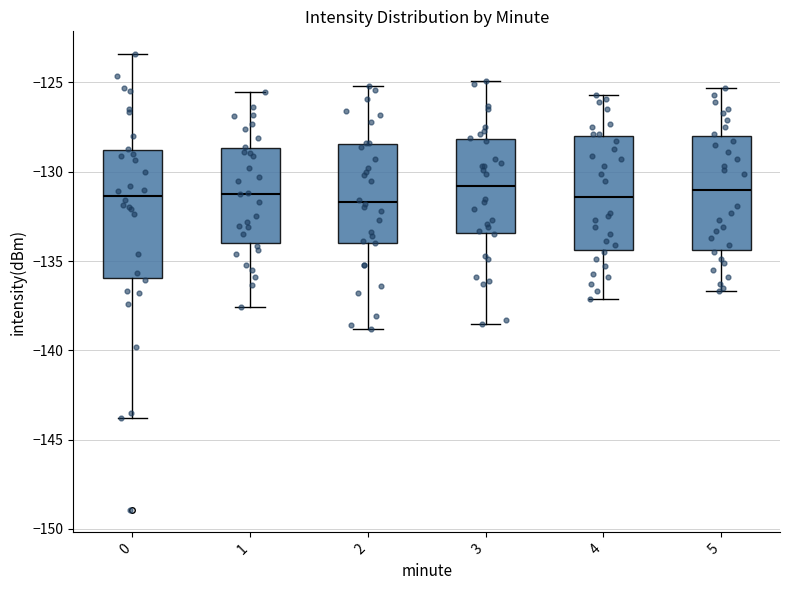

Which box is the tallest, from its lower edge to its upper edge?

0